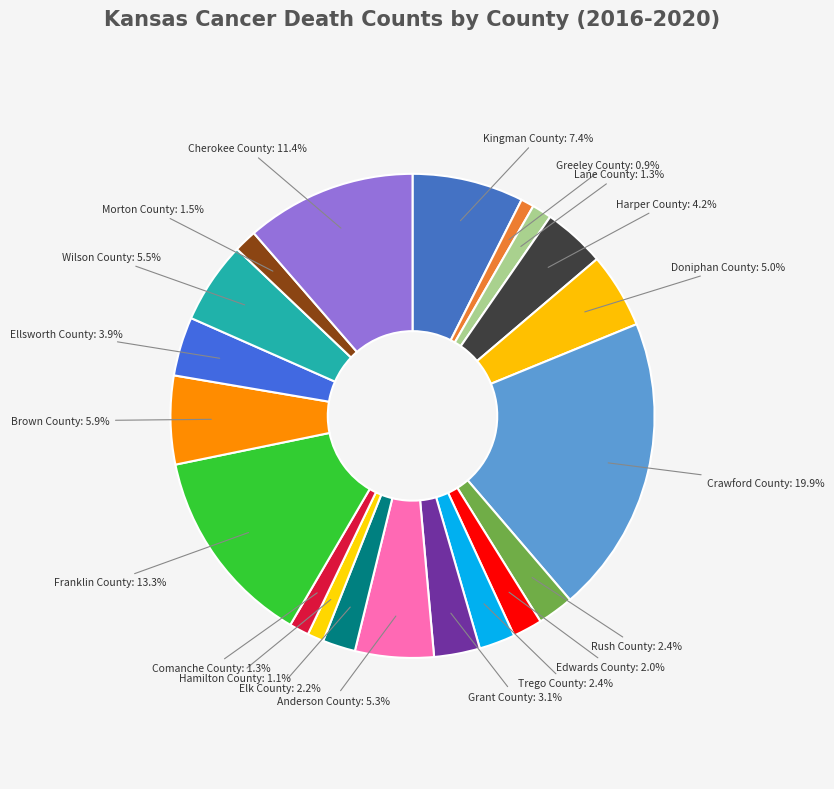

To the nearest percent, what is the average slice percentage?

5%